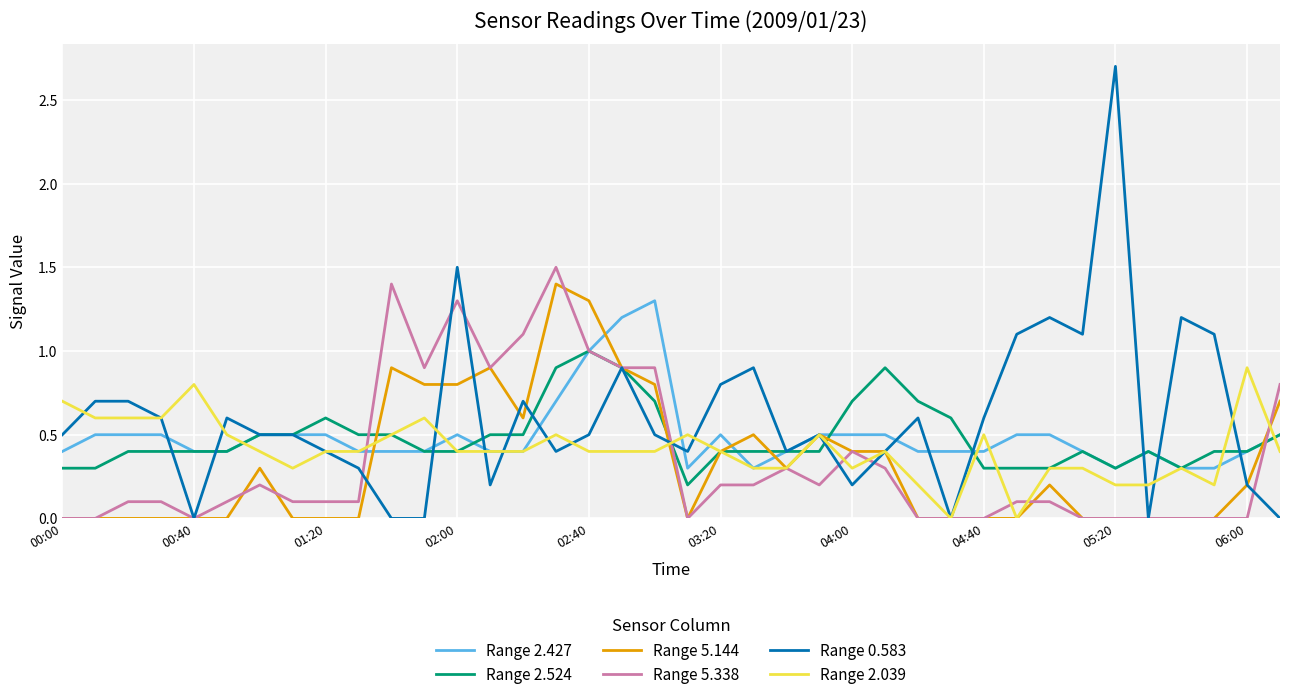

Which series has the widest spread of values?

Range 0.583